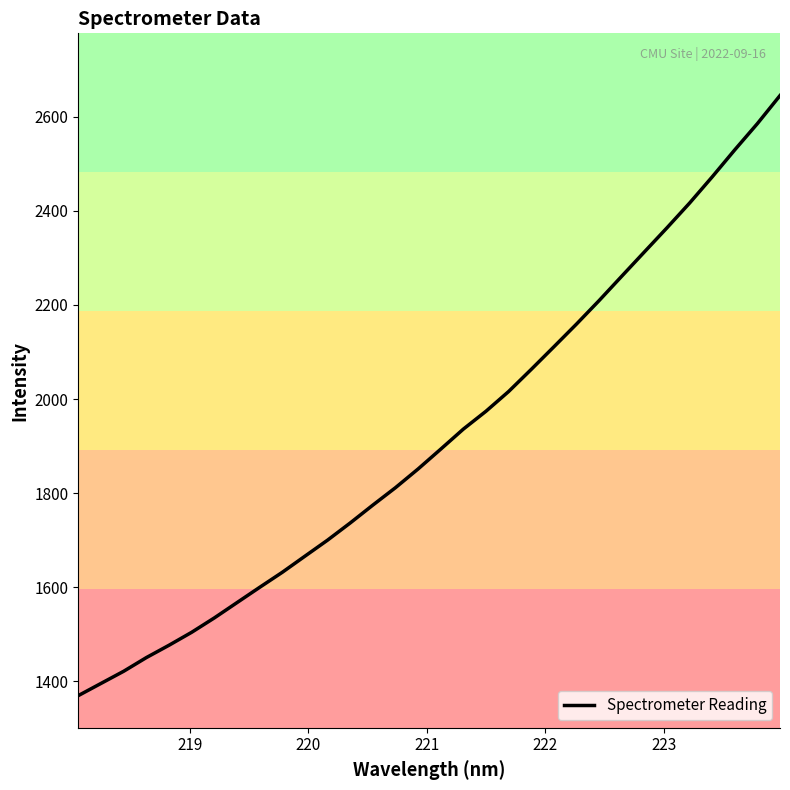

What is the difference between the maximum and minimum values?

1275.6